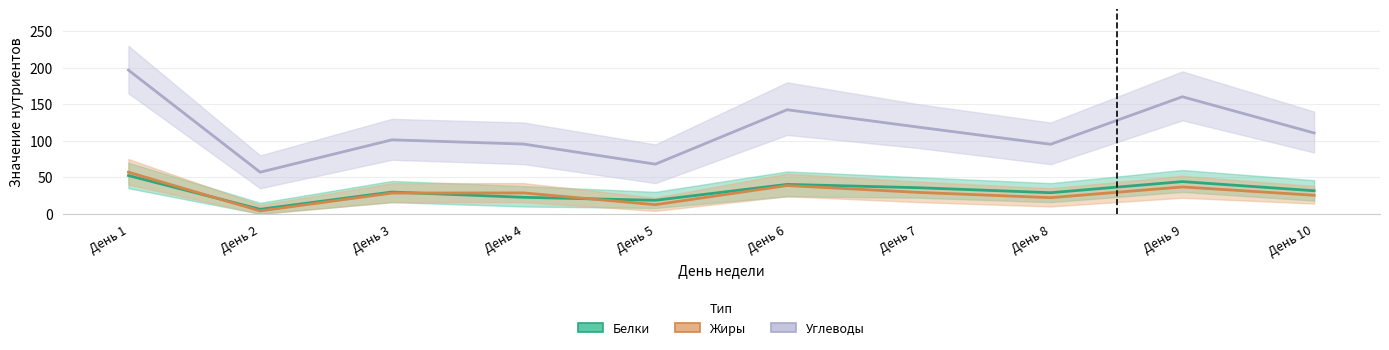

What is the difference between the maximum and second lowest values in the Белки series?

33.9